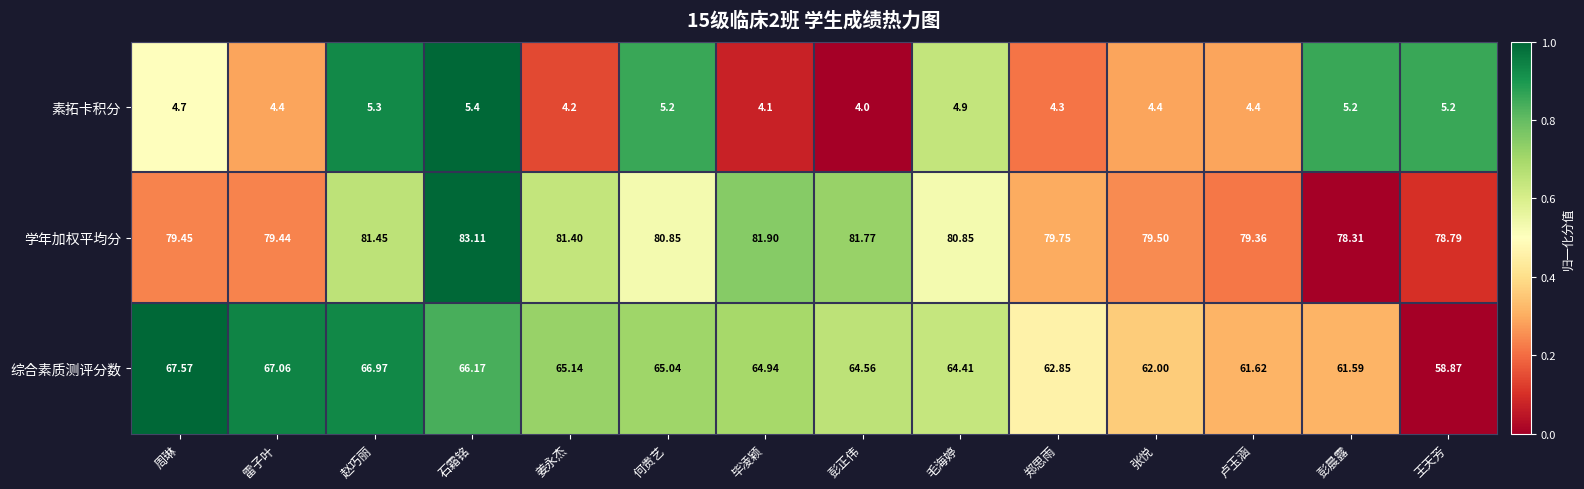

Where does the 学年加权平均分 series first go above 80?

赵巧丽